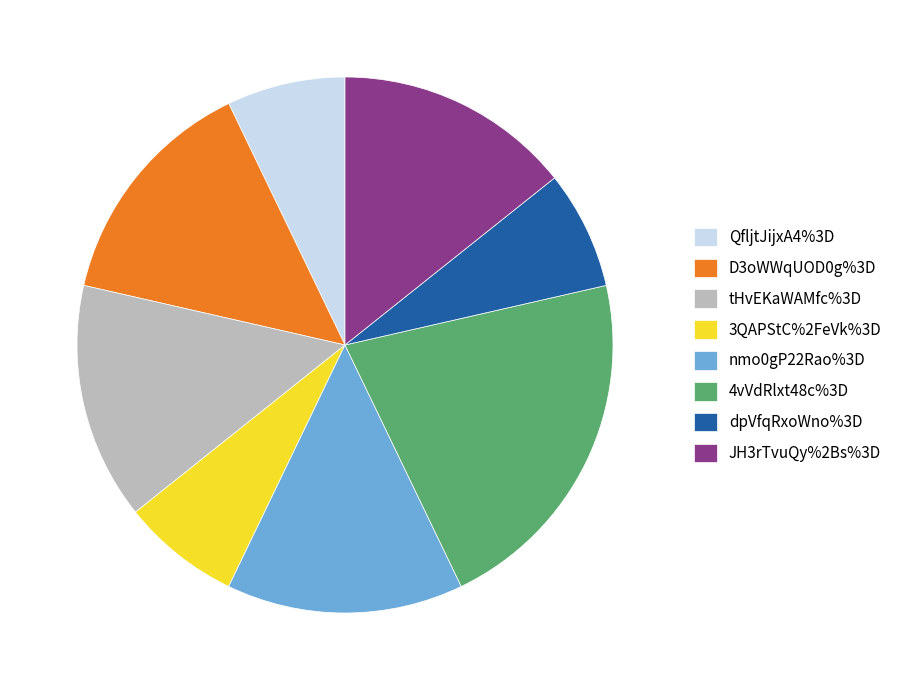

Combined, do nmo0gP22Rao%3D and 4vVdRlxt48c%3D account for over 50%?

No